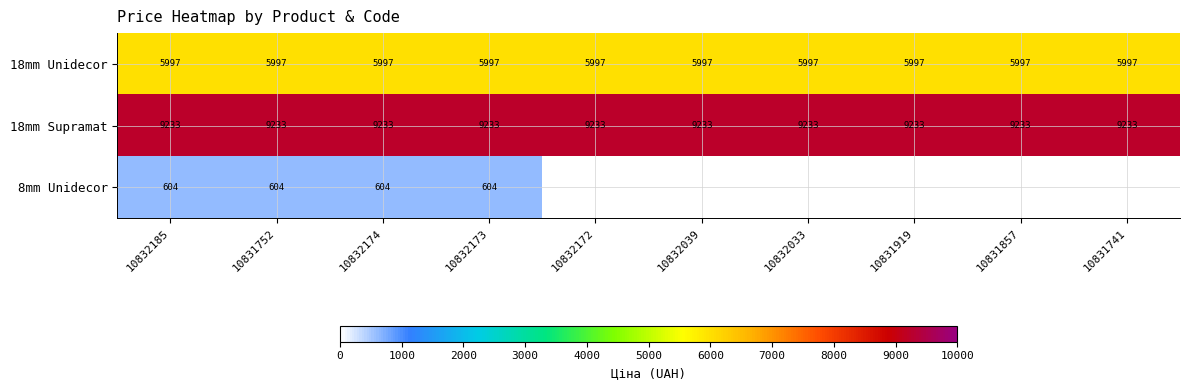

At how many categories does at least one series exceed 8021?

10